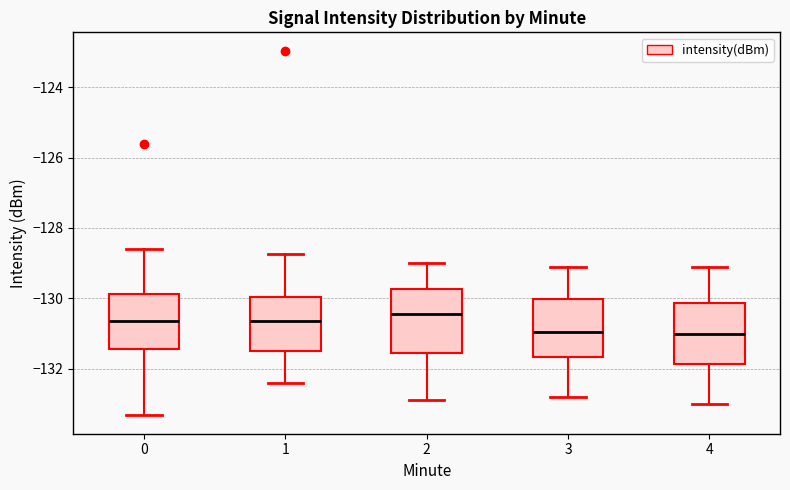

Reading left to right, read every box against the y-axis: the position of its median line, the range the box covers, and the ends of its whiskers. The values are not printed on the chart, so give them approximately, as read against the axis.

0: median -130.6, box -131.4 to -129.8, whiskers -133.4 to -128.6
1: median -130.6, box -131.4 to -130.0, whiskers -132.4 to -128.8
2: median -130.4, box -131.6 to -129.8, whiskers -132.8 to -129.0
3: median -131.0, box -131.6 to -130.0, whiskers -132.8 to -129.0
4: median -131.0, box -131.8 to -130.2, whiskers -133.0 to -129.0